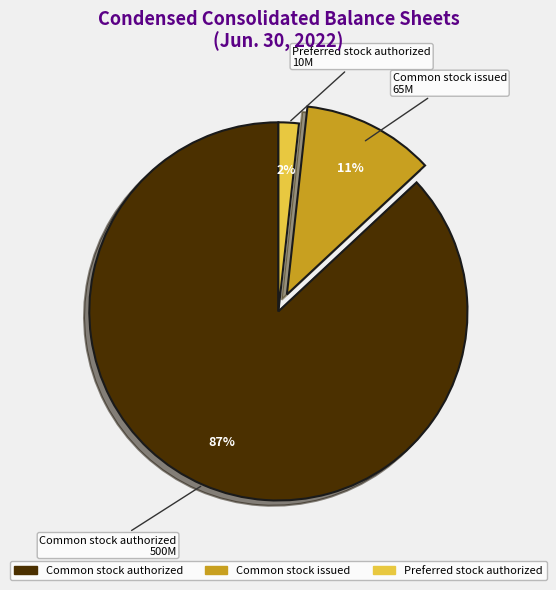

To the nearest percent, what is the average slice percentage?

33%